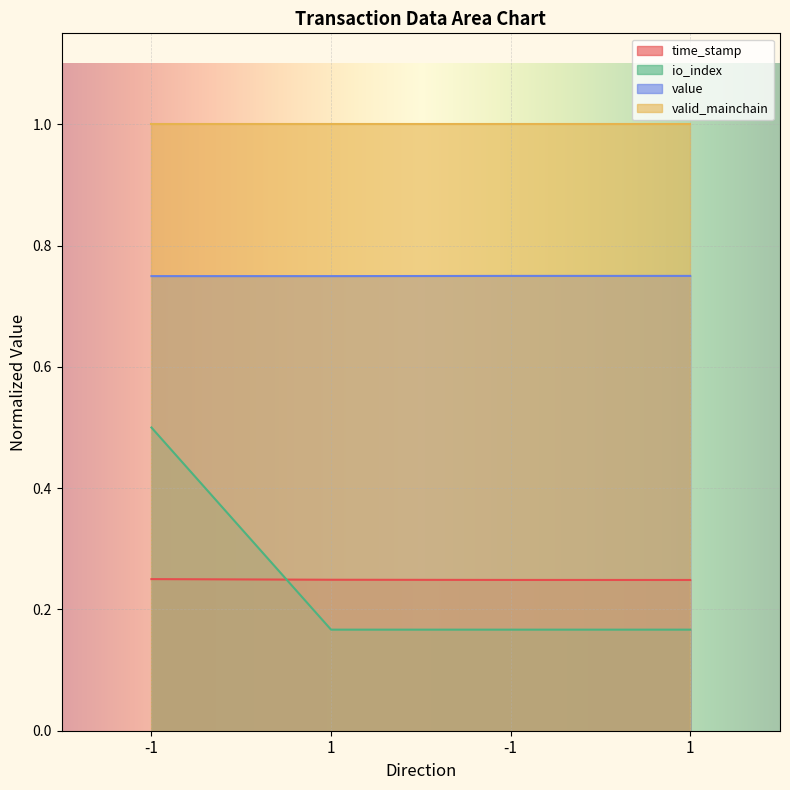

List the series in order of their peak value, lowest first.

time_stamp, io_index, value, valid_mainchain